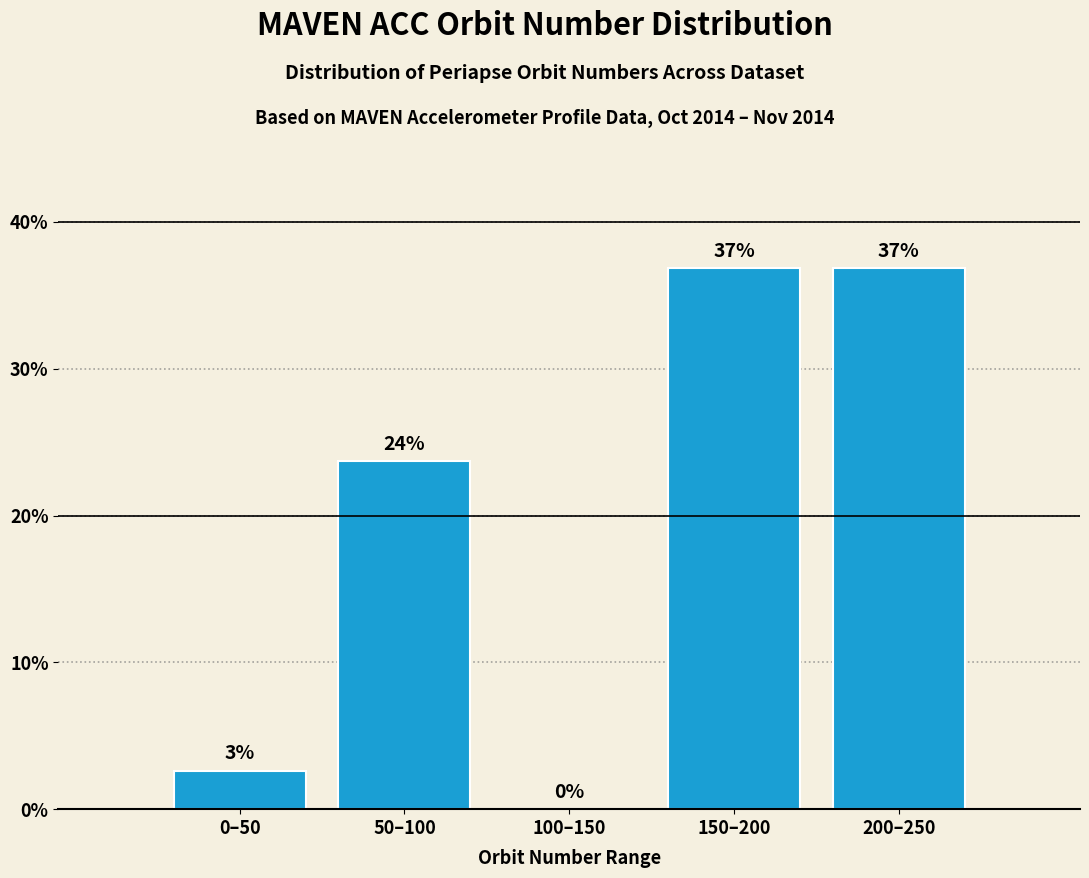

Which has a higher value, 0–50 or 200–250?

200–250